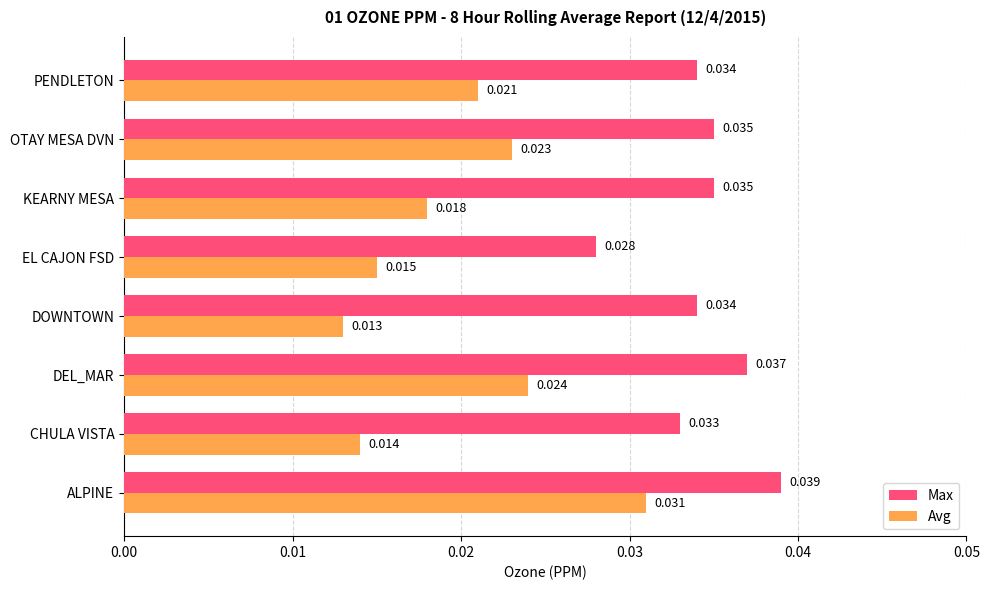

Between DEL_MAR and OTAY MESA DVN, which series saw the biggest shift?

Max